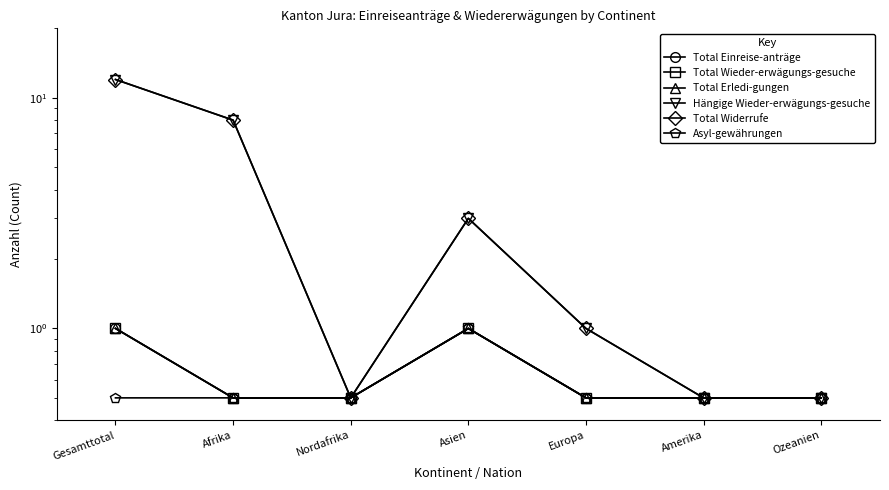

Which series has the widest spread of values?

Hängige Wieder-erwägungs-gesuche